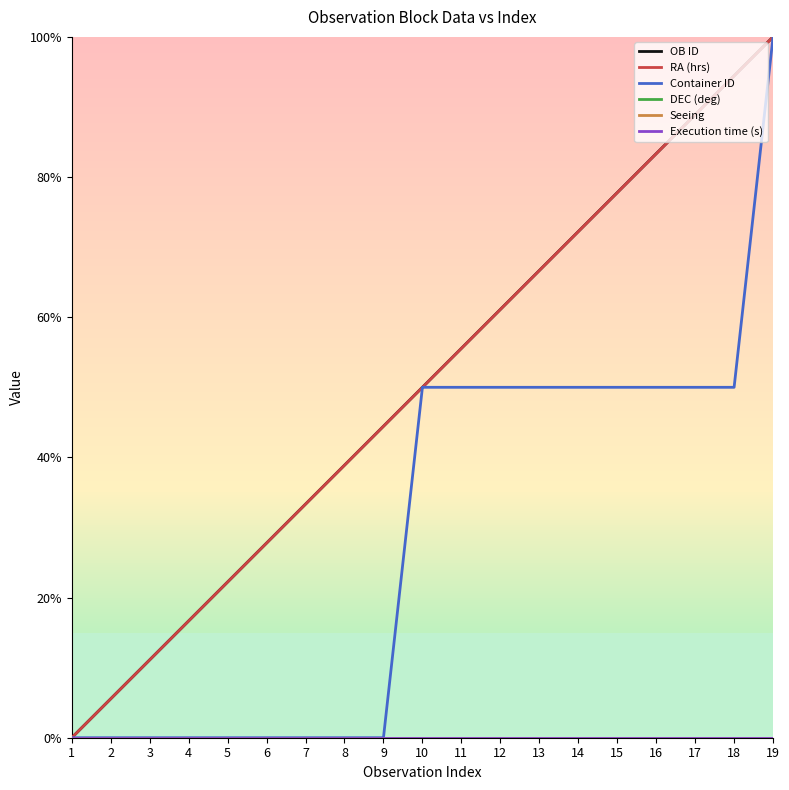

Is this an area chart (filled region under the line)?

No